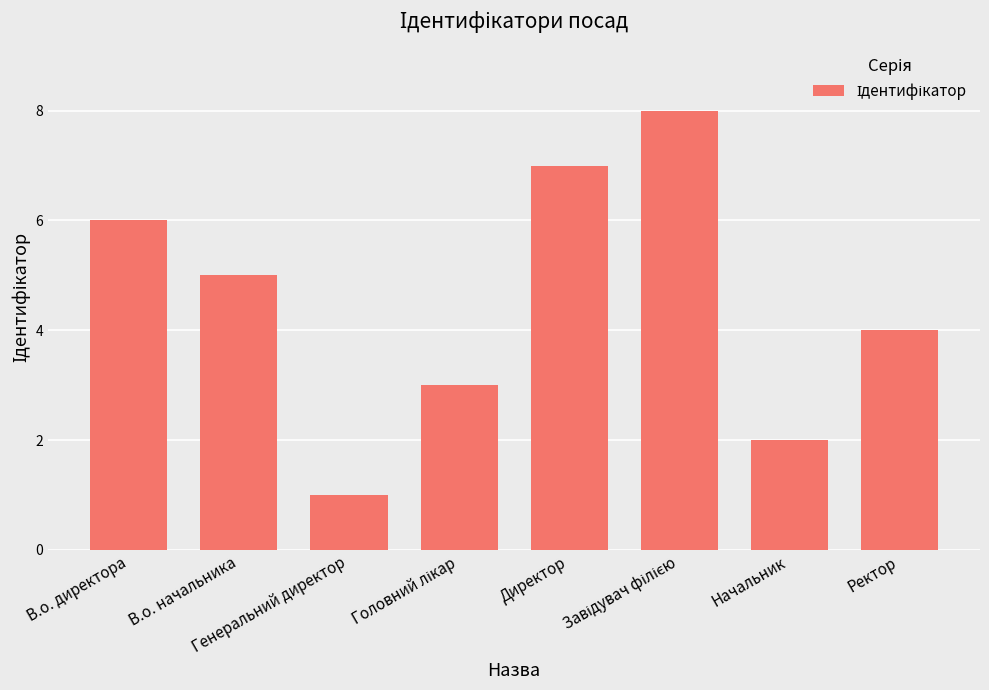

Is it true that the value at В.о. начальника is 3?

False